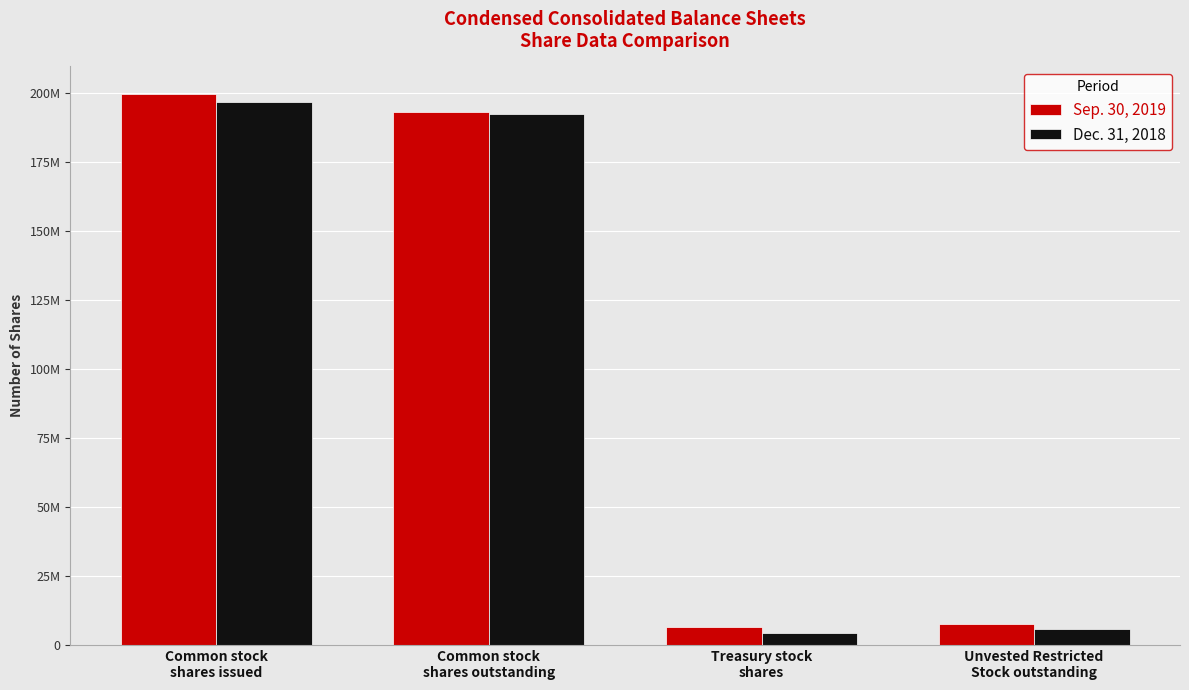

At which category is the sum across all series the highest?

Common stock
shares issued